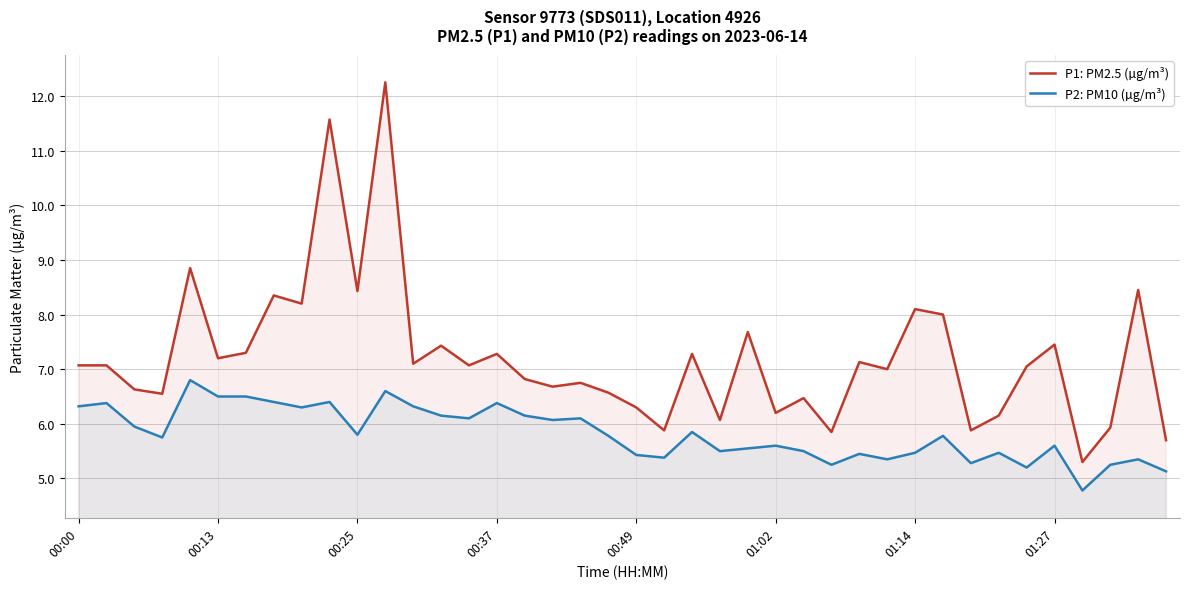

Rank the series by their maximum value, from highest to lowest.

P1: PM2.5 (µg/m³), P2: PM10 (µg/m³)